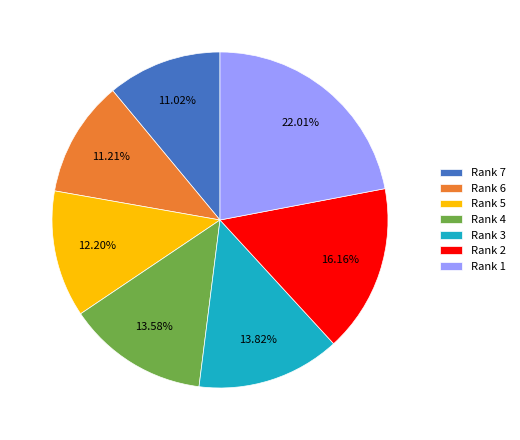

Approximately how many times larger is the value at Rank 6 compared to Rank 1?

0.5